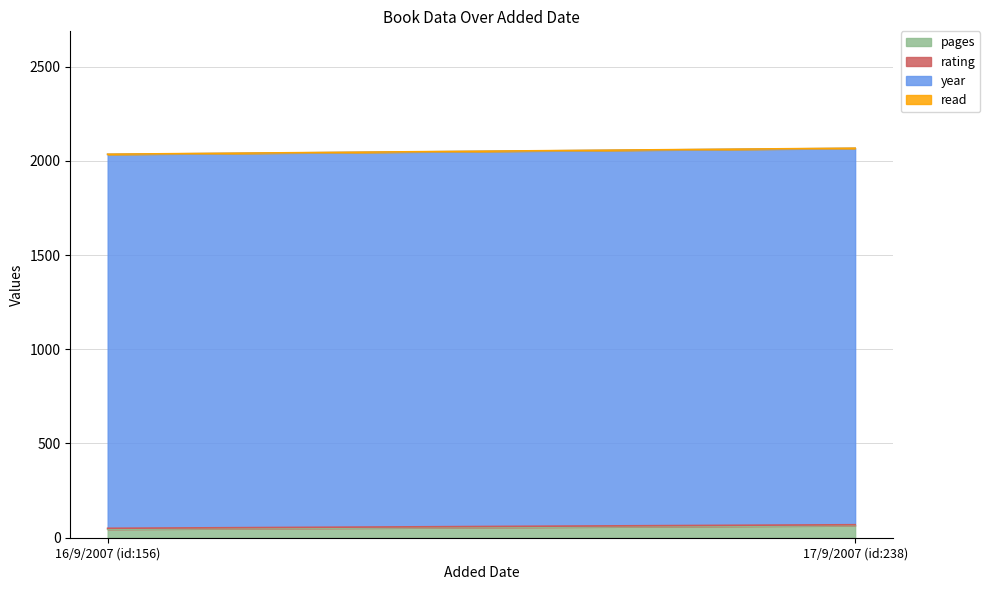

At which label does pages reach its peak?

17/9/2007 (id:238)